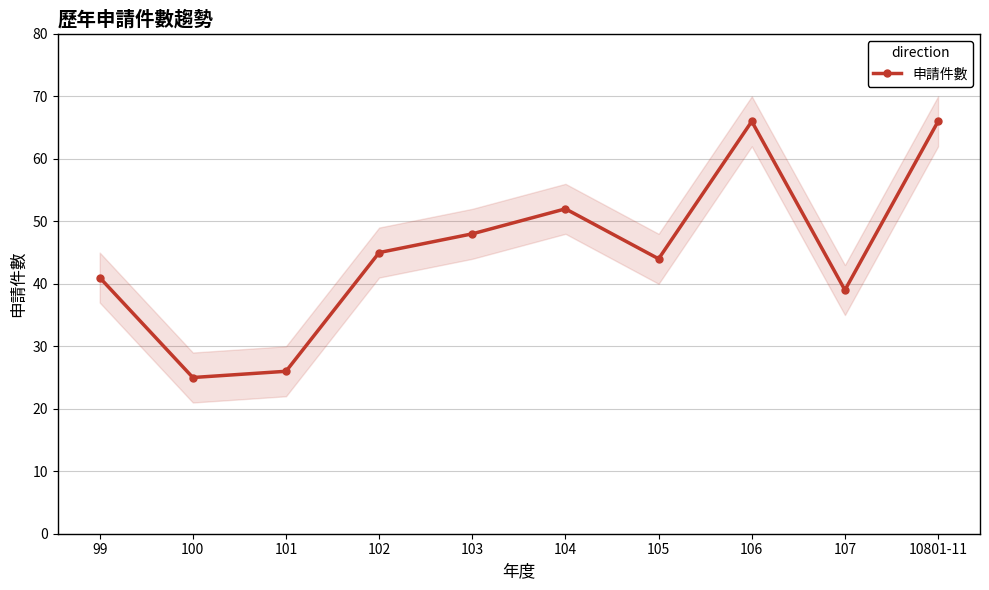

How many categories are shown in the chart?

10